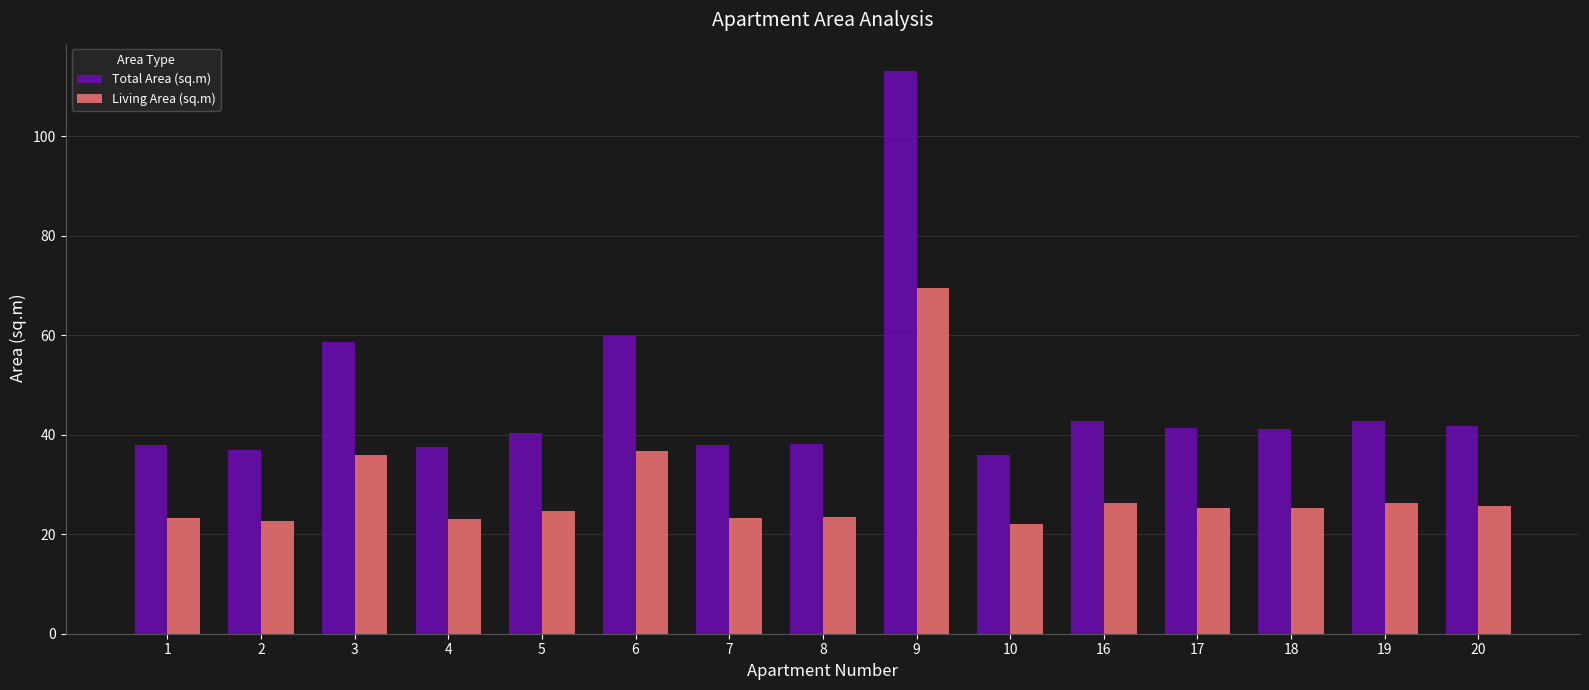

At which category is the sum across all series the highest?

9